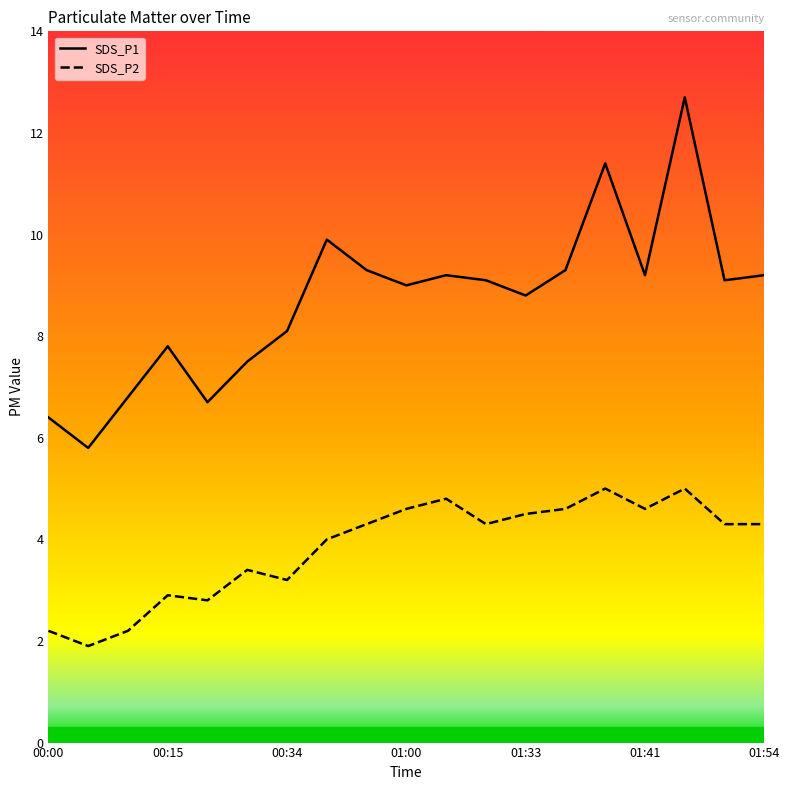

How many categories are shown in the chart?

19